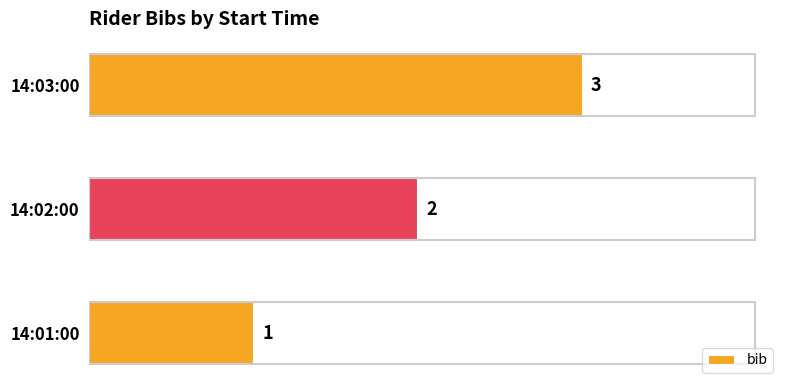

What is the sum of the values at 14:01:00 and 14:03:00?

4